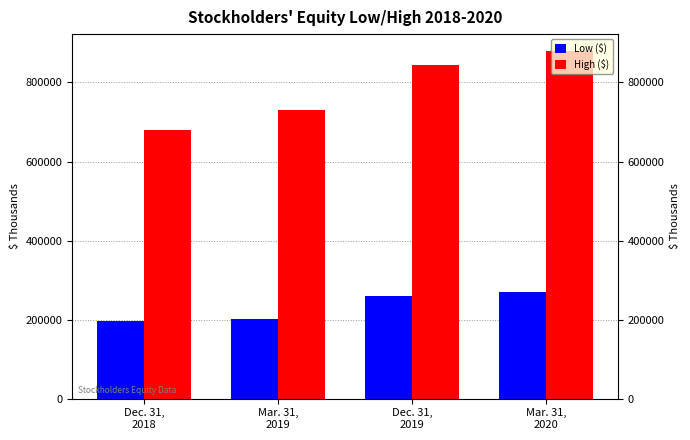

The value of High ($) at Dec. 31,
2018 is 208815. True or false?

False